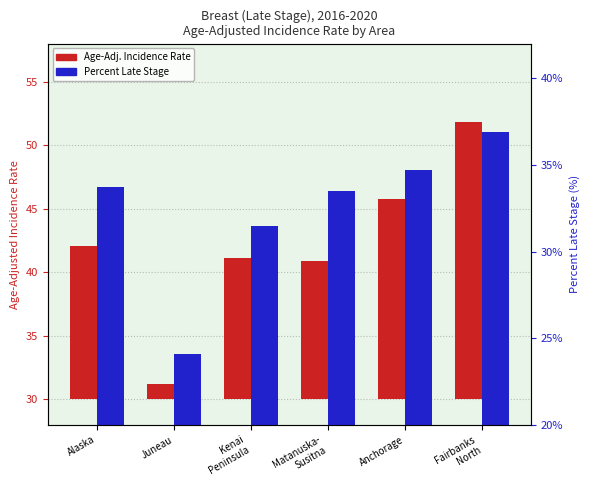

What is the label of the 6th bar from the left?

Fairbanks
North